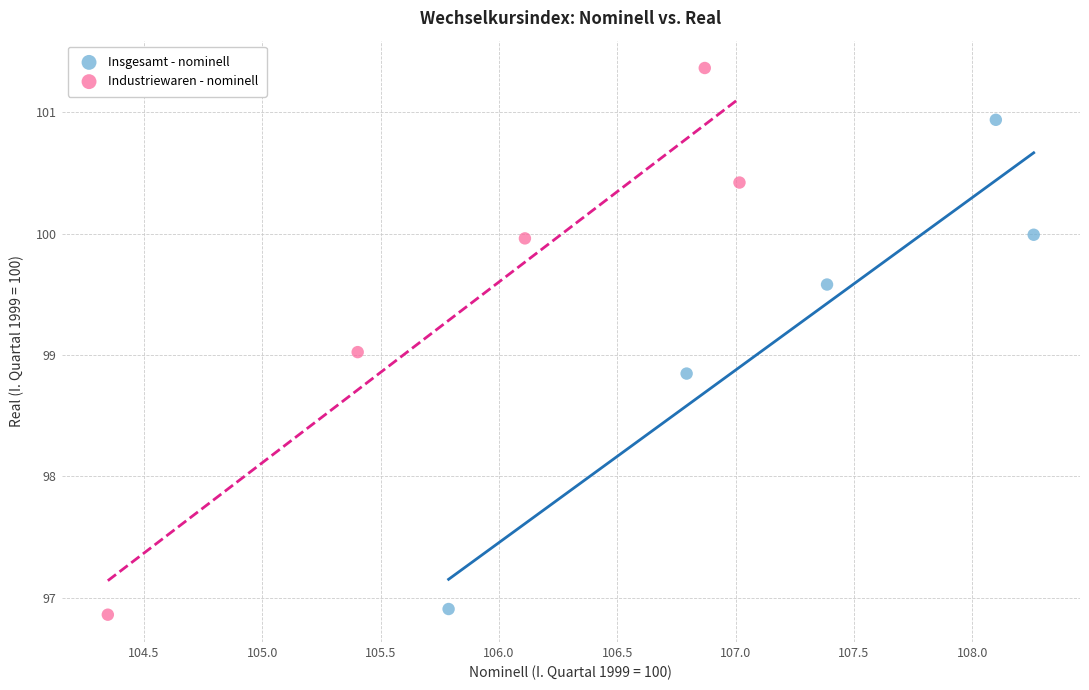

Which series has the largest Y range (max minus min)?

Industriewaren - nominell